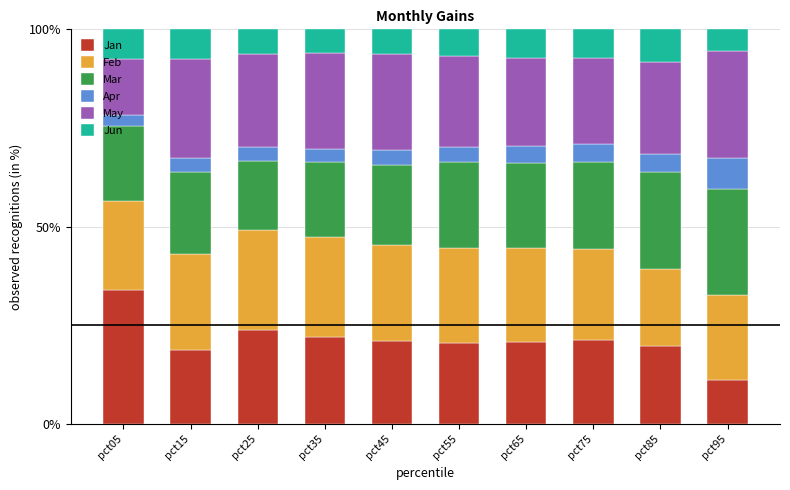

What is the total value across all series at pct55?

100.0